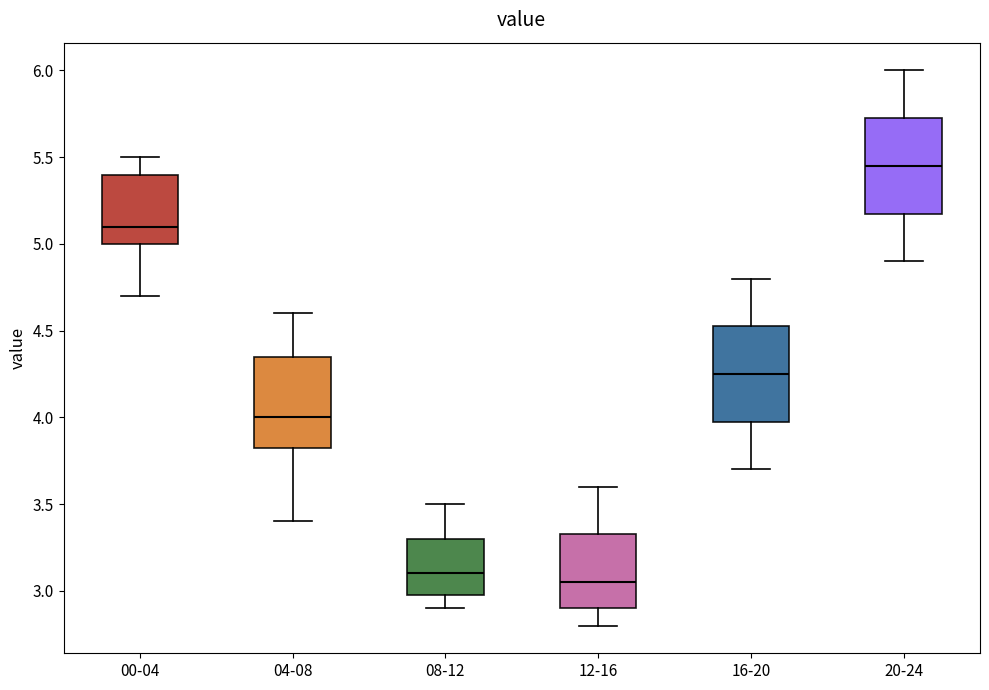

Reading left to right, read every box against the y-axis: the position of its median line, the range the box covers, and the ends of its whiskers. The values are not printed on the chart, so give them approximately, as read against the axis.

00-04: median 5.10, box 5.00 to 5.40, whiskers 4.70 to 5.50
04-08: median 4.00, box 3.85 to 4.35, whiskers 3.40 to 4.60
08-12: median 3.10, box 3.00 to 3.30, whiskers 2.90 to 3.50
12-16: median 3.05, box 2.90 to 3.35, whiskers 2.80 to 3.60
16-20: median 4.25, box 4.00 to 4.55, whiskers 3.70 to 4.80
20-24: median 5.45, box 5.20 to 5.75, whiskers 4.90 to 6.00